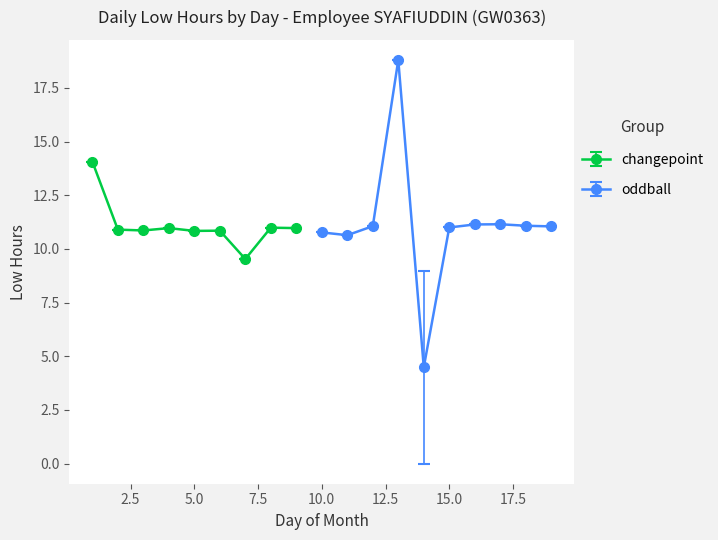

What is the approximate value at 2?

10.9